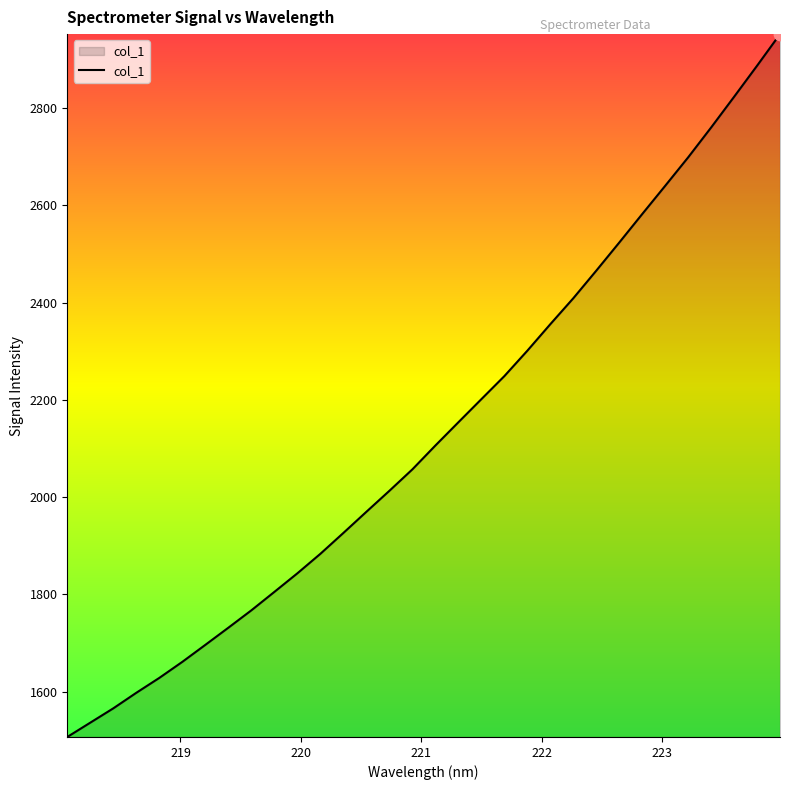

What is the minimum value shown in the chart?

1506.6